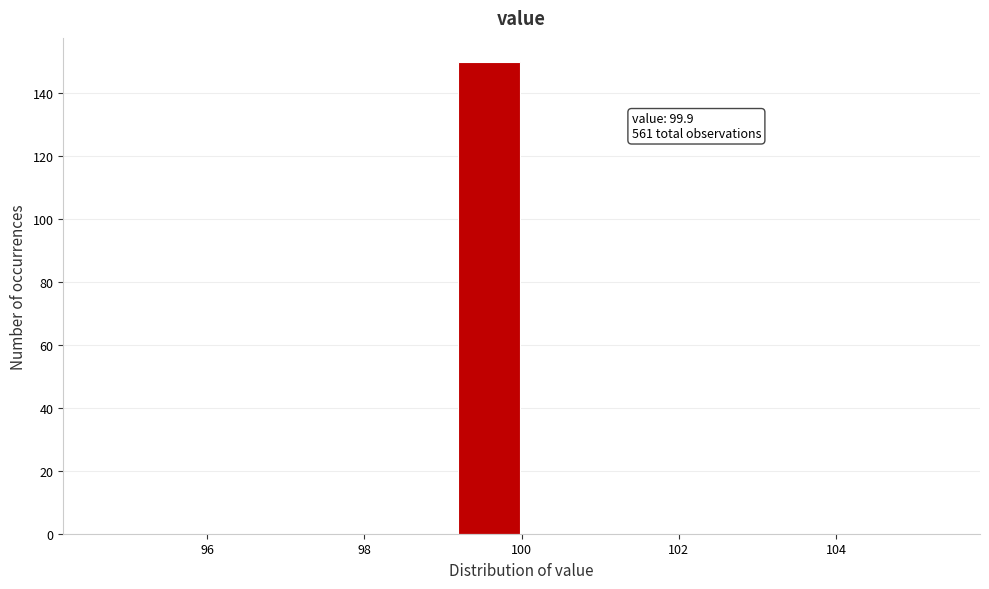

Over which range of the x-axis is the bar tallest?

99.2 to 100.0